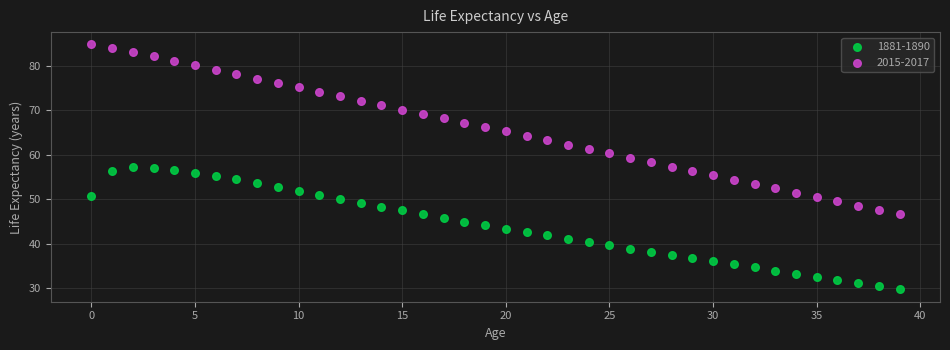

Which series reaches the minimum Y coordinate?

1881-1890